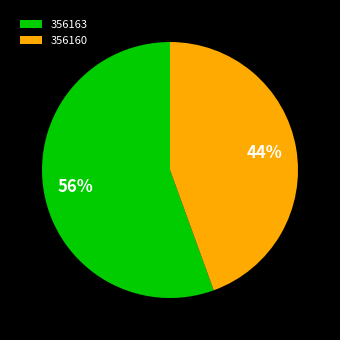

Do 356160 and 356163 together represent more than half of the pie?

Yes